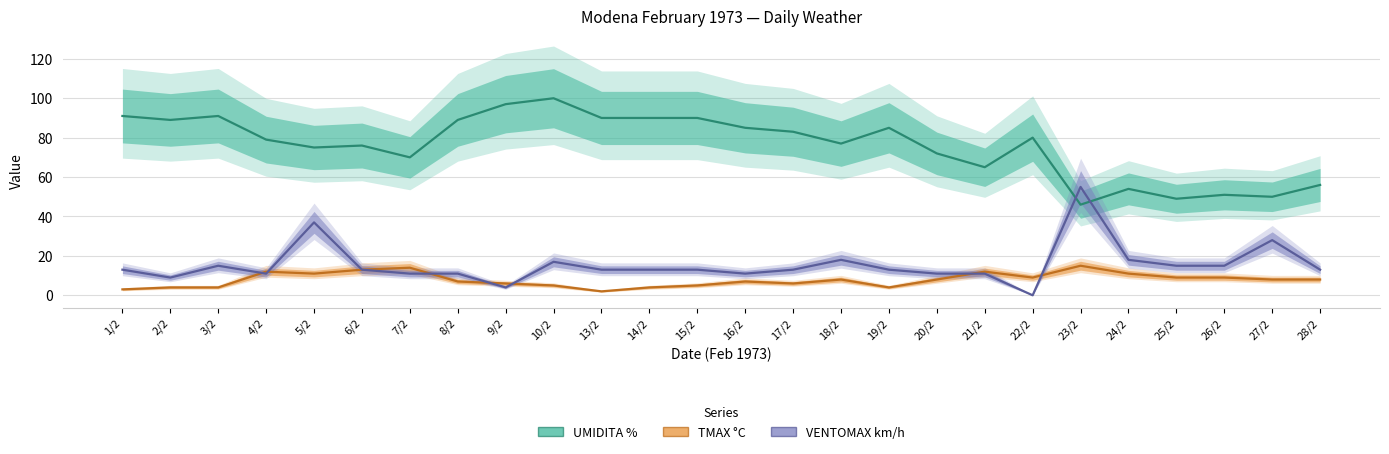

At how many categories does at least one series exceed 87?

9